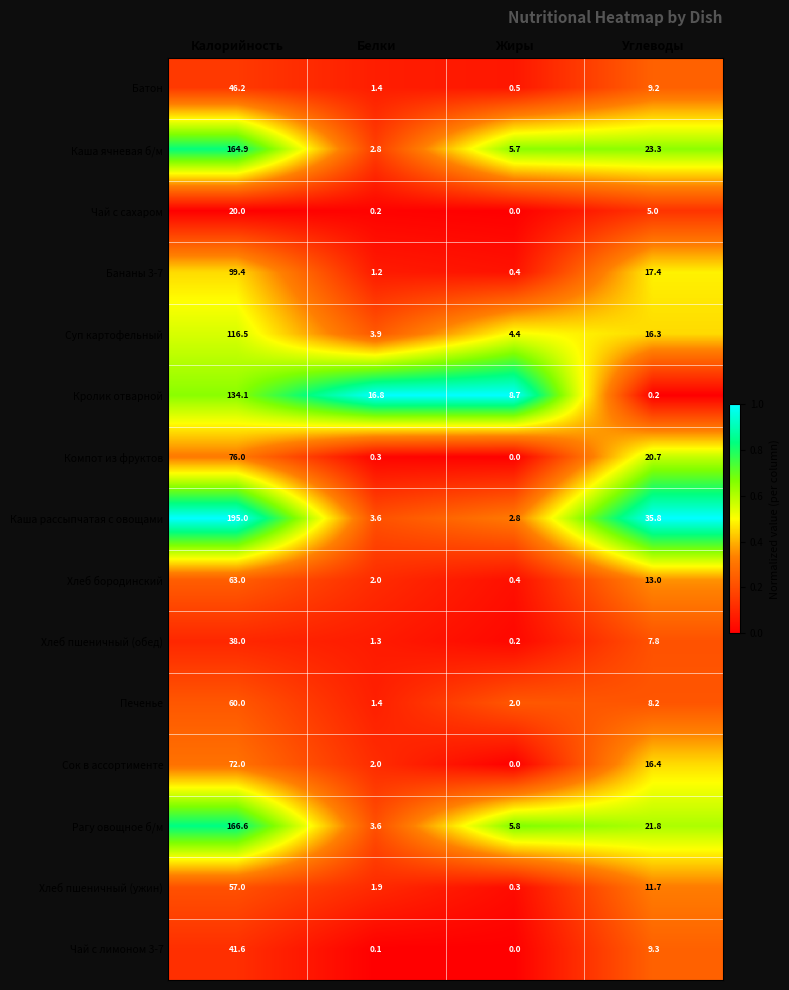

At which category does the chart reach its peak across all series?

Калорийность